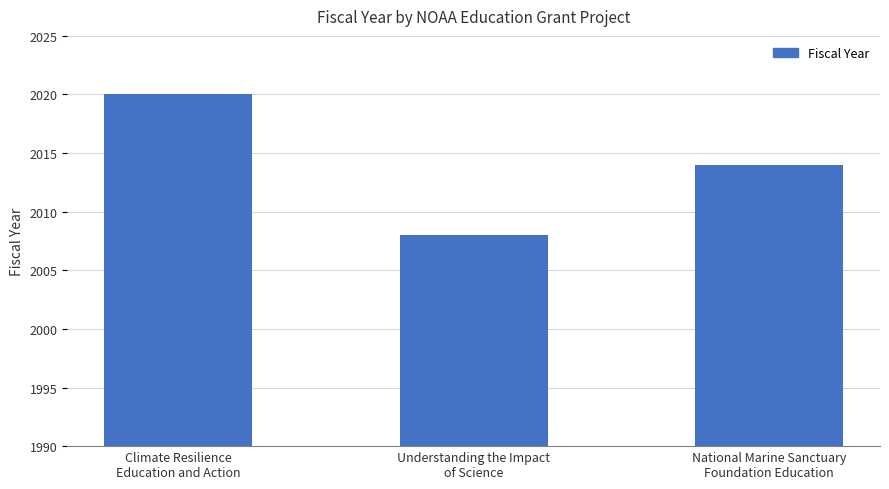

What is the smallest value displayed?

2008